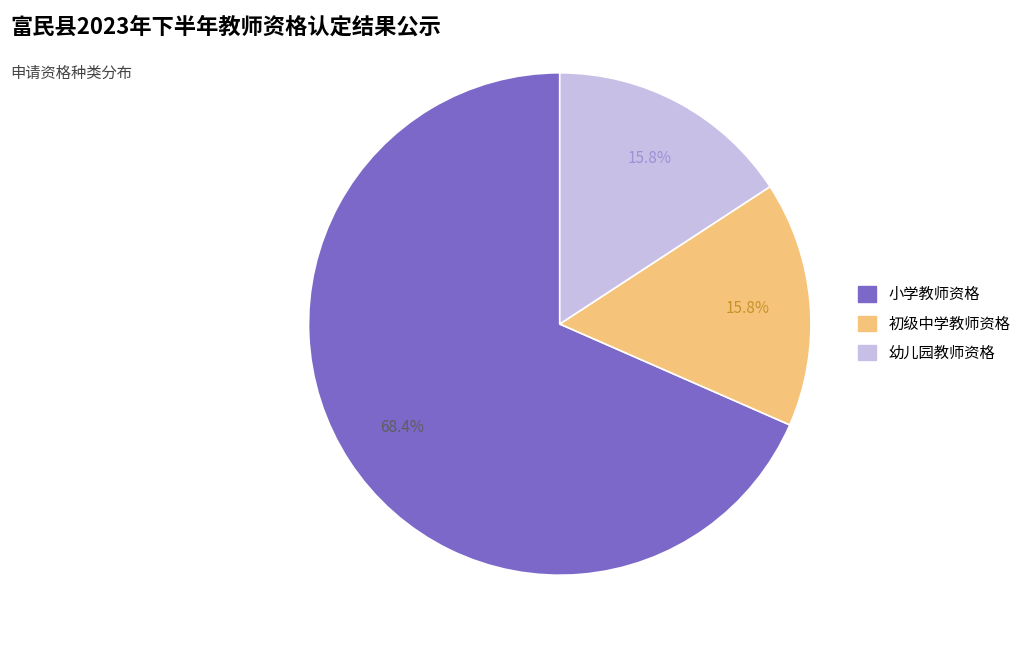

Does 小学教师资格 represent more than half of the total?

Yes